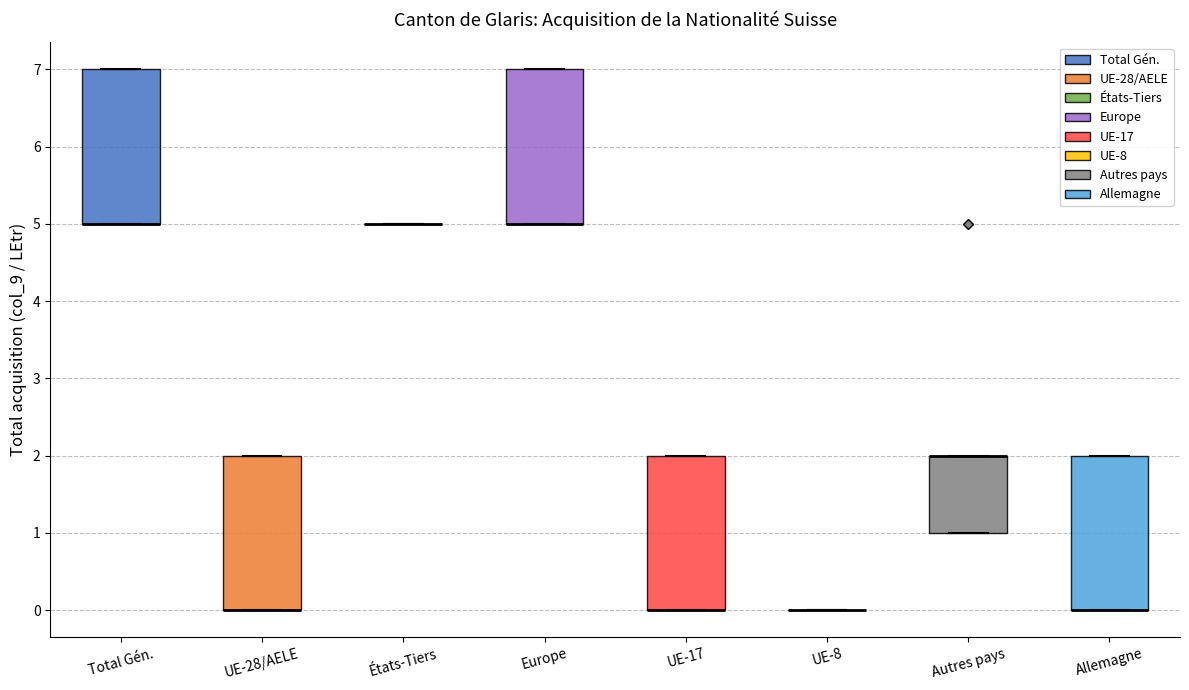

Where is the upper edge of the box for Allemagne on the y-axis? The values are not printed on the chart, so give them approximately, as read against the axis.

2